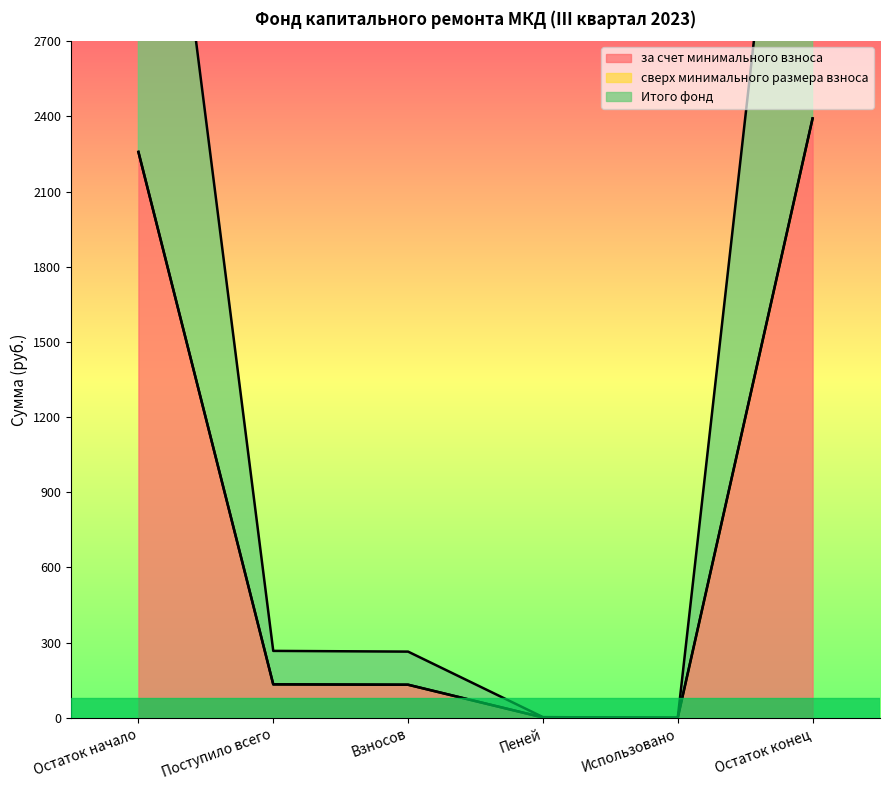

At which category is the sum across all series the highest?

Остаток конец